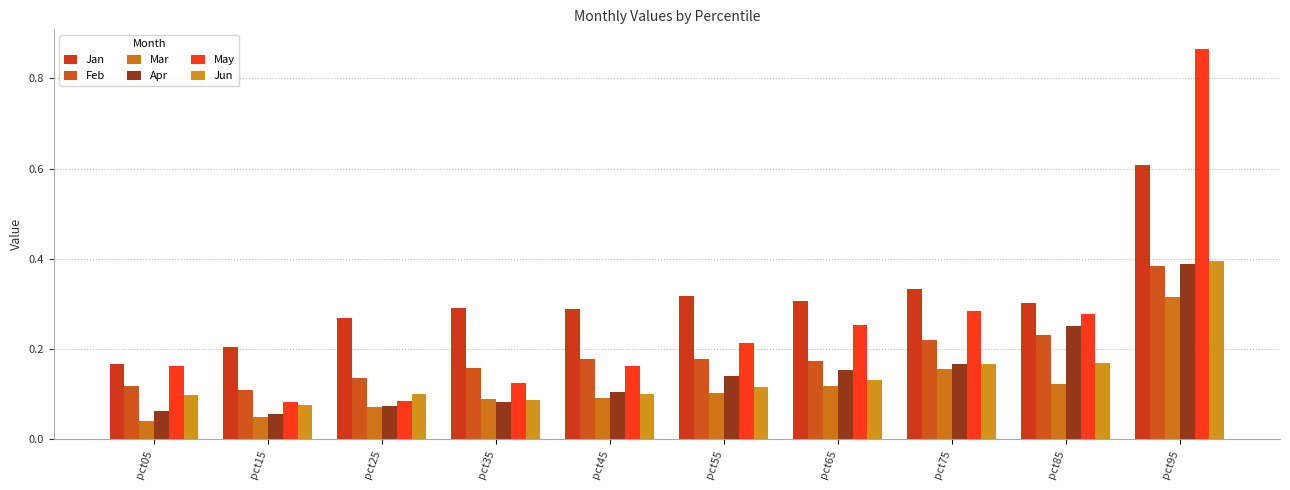

The value of Jan at pct65 is 0.3. True or false?

True